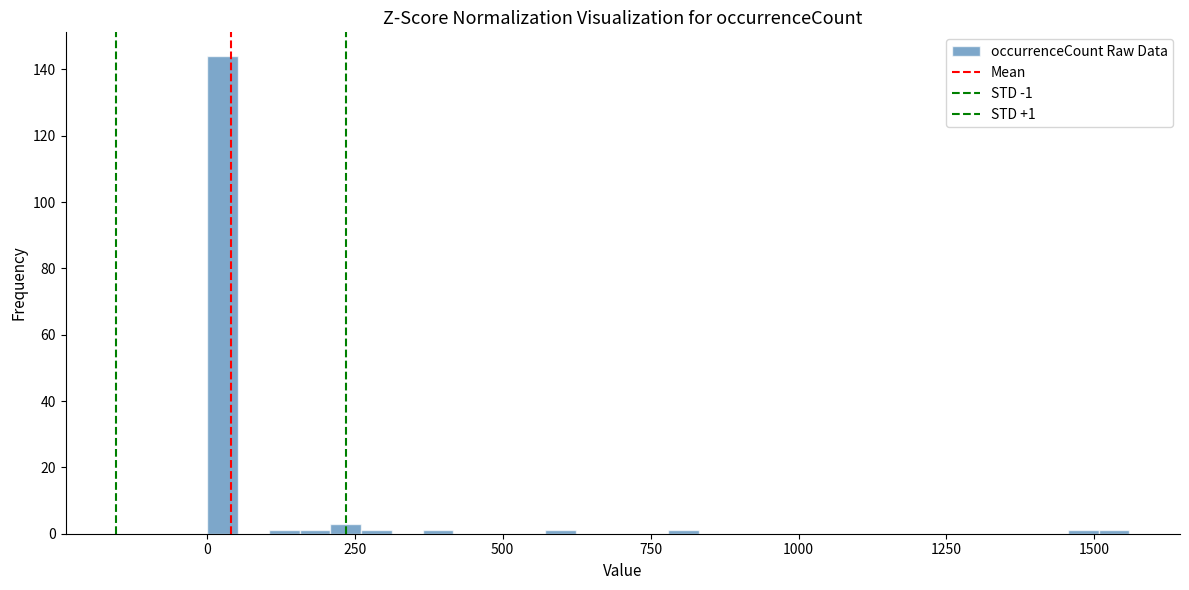

Read against the x-axis, roughly where is the centre of the tallest bar?

50